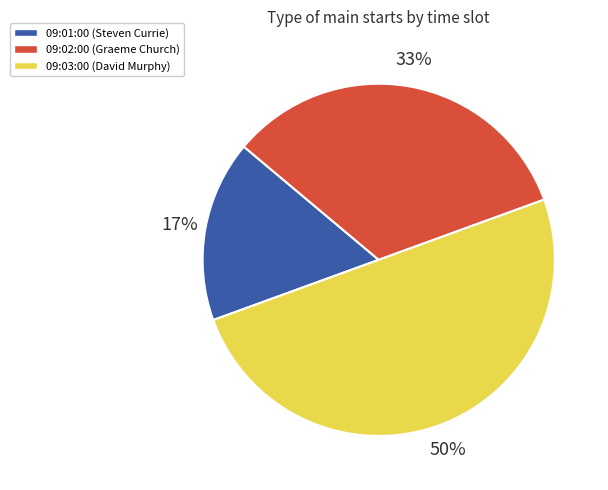

True or false: 09:02:00 accounts for 18% of the total.

False